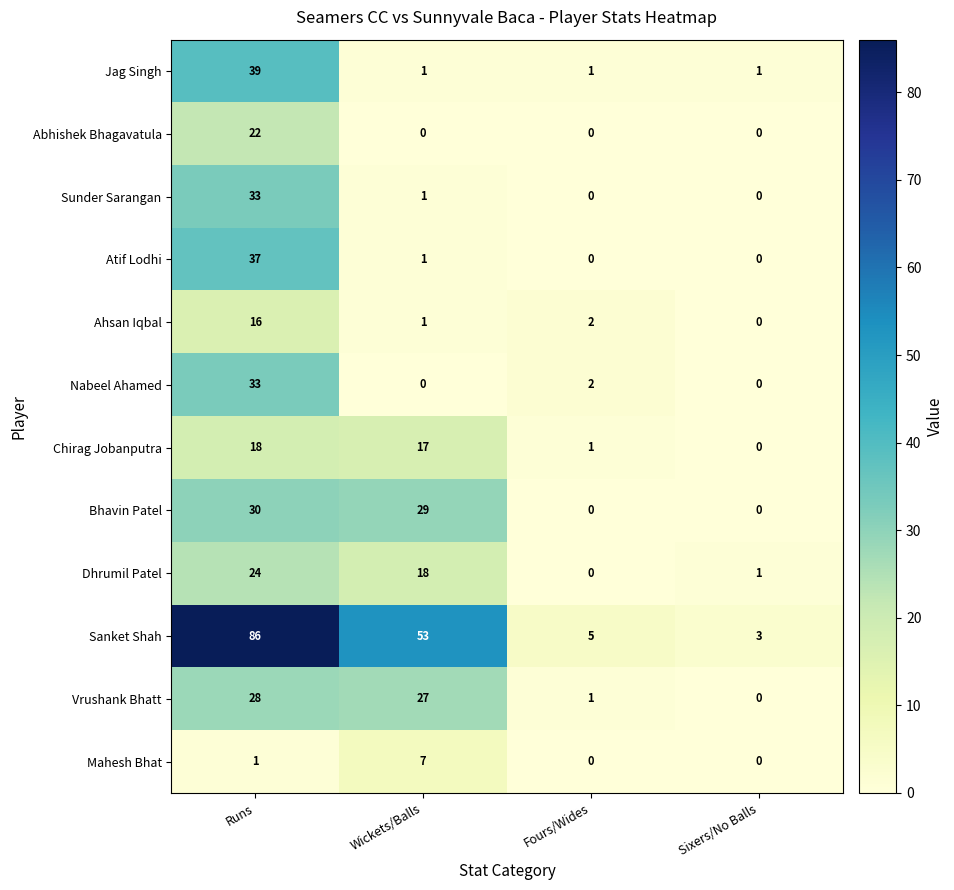

The value of Abhishek Bhagavatula at Sixers/No Balls is 11. True or false?

False